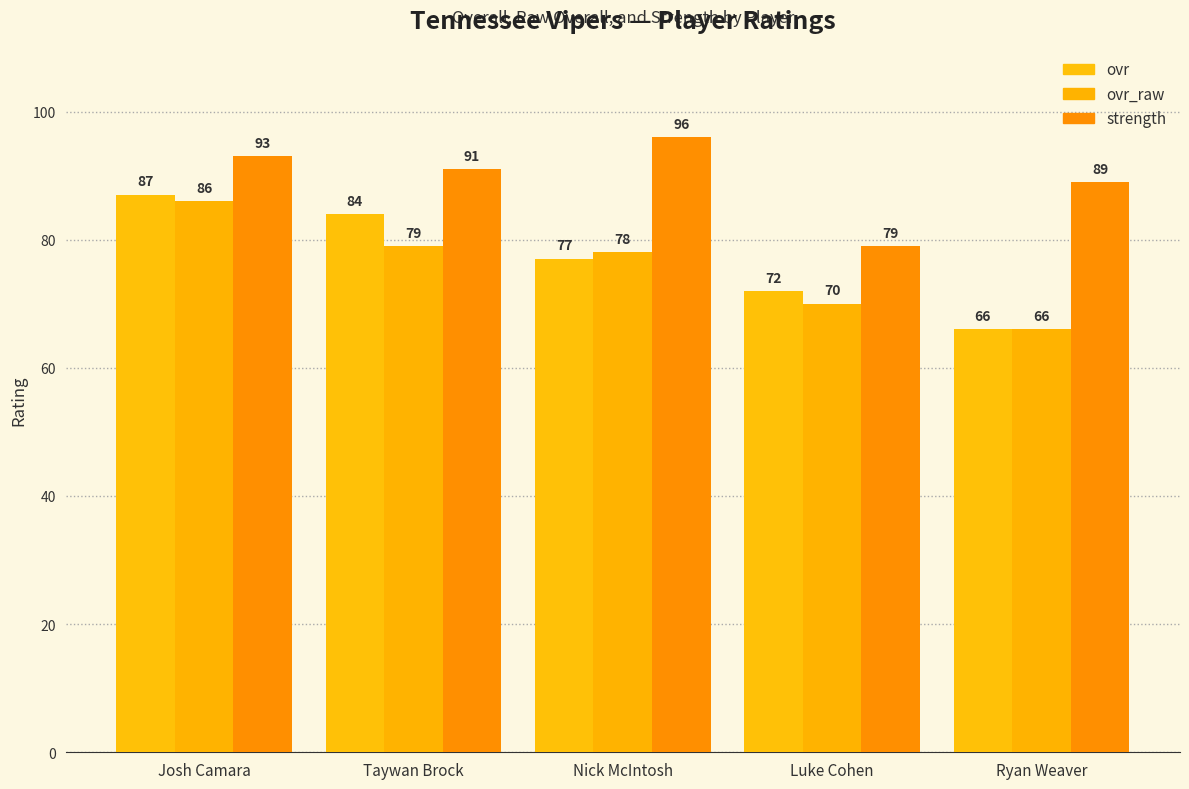

What is the approximate value of strength at Taywan Brock, to the nearest 5?

90